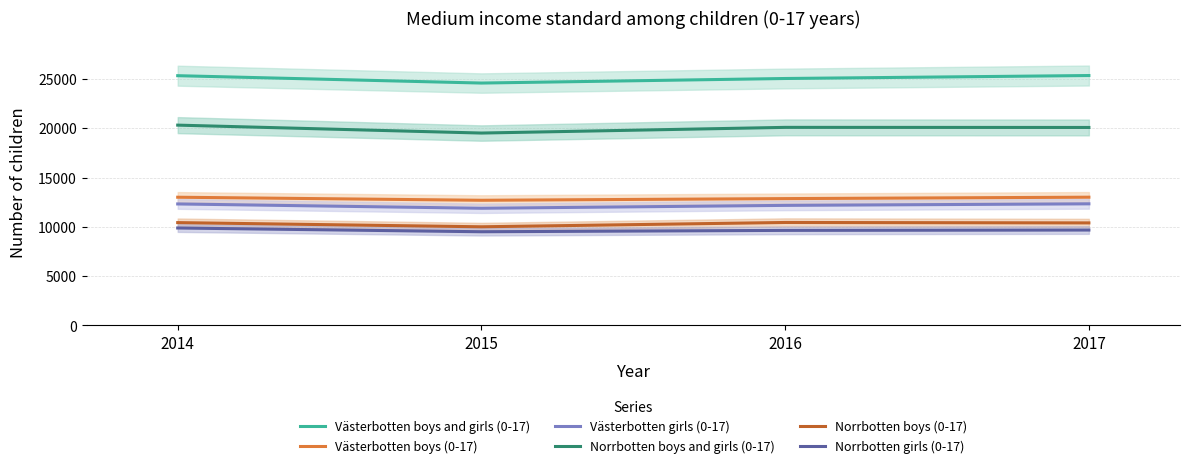

Count the number of data series in this chart.

6